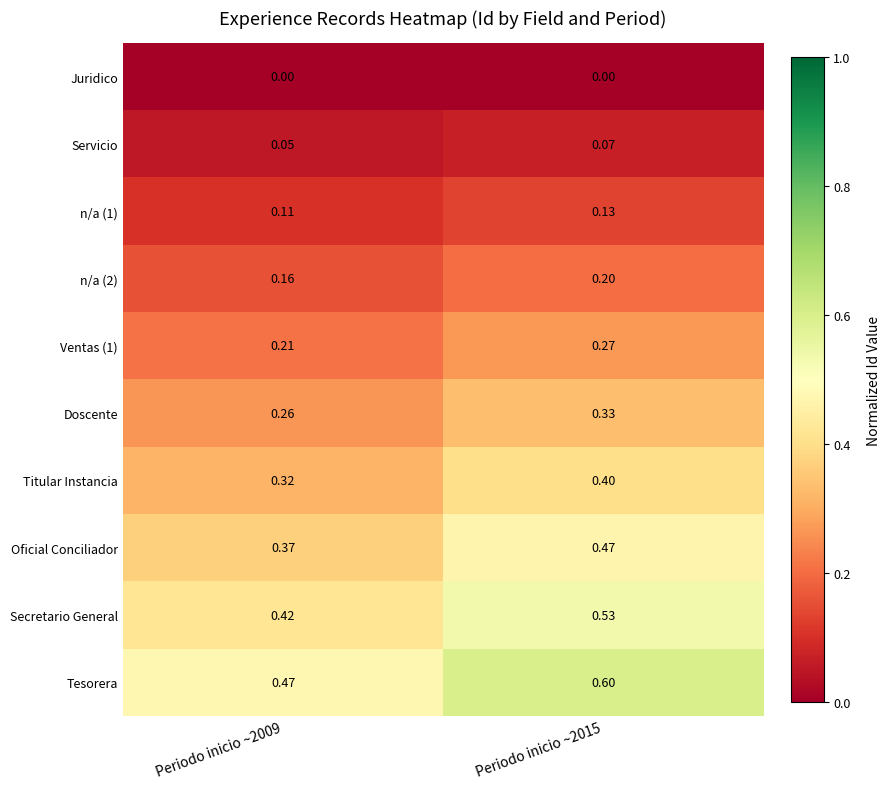

Between Periodo inicio ~2009 and Periodo inicio ~2015, which series saw the biggest shift?

Tesorera